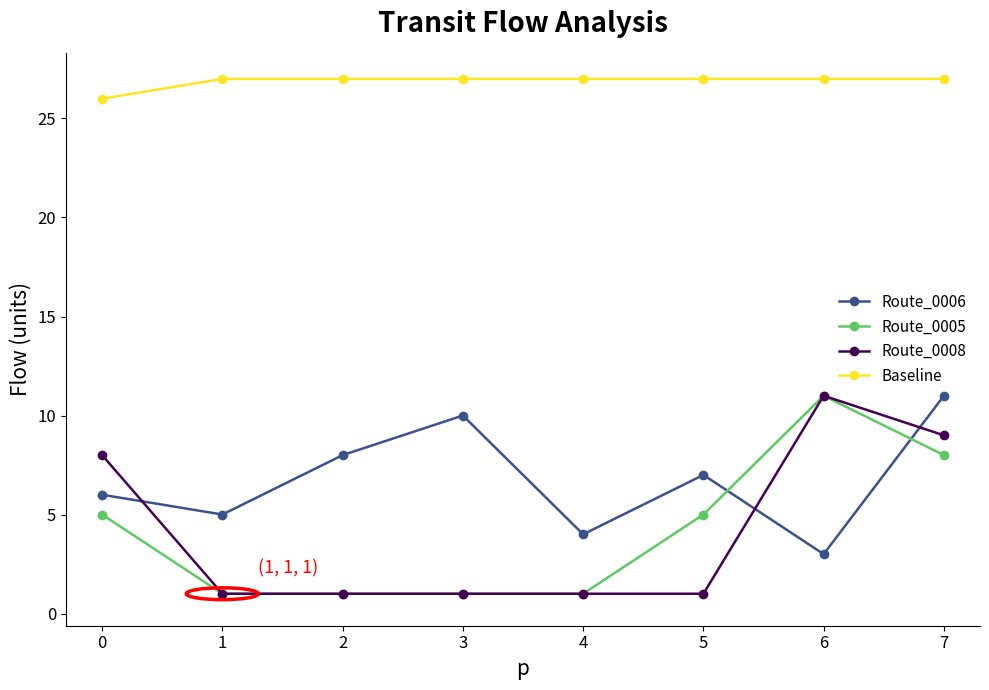

Is it true that Route_0005 equals 12 at 7?

False